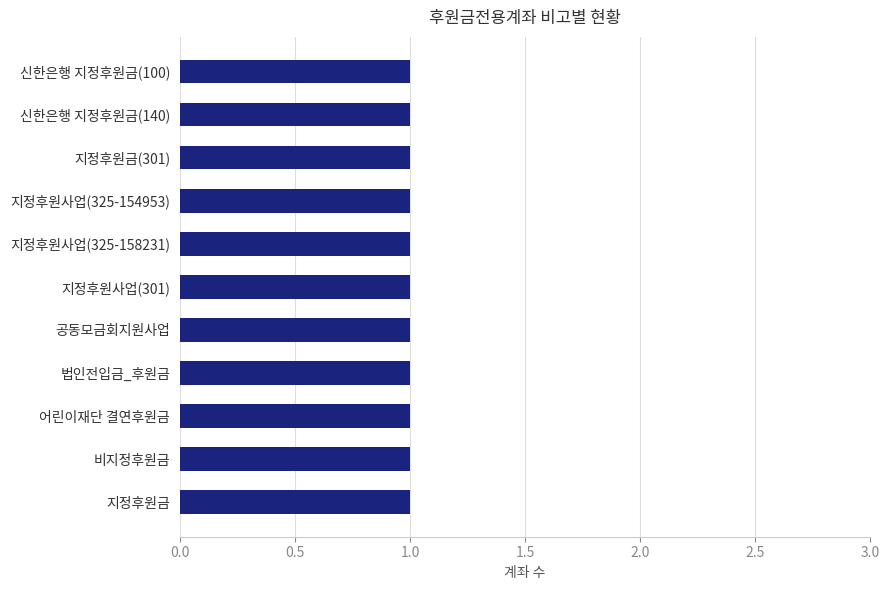

Does the chart contain stacked bars?

No